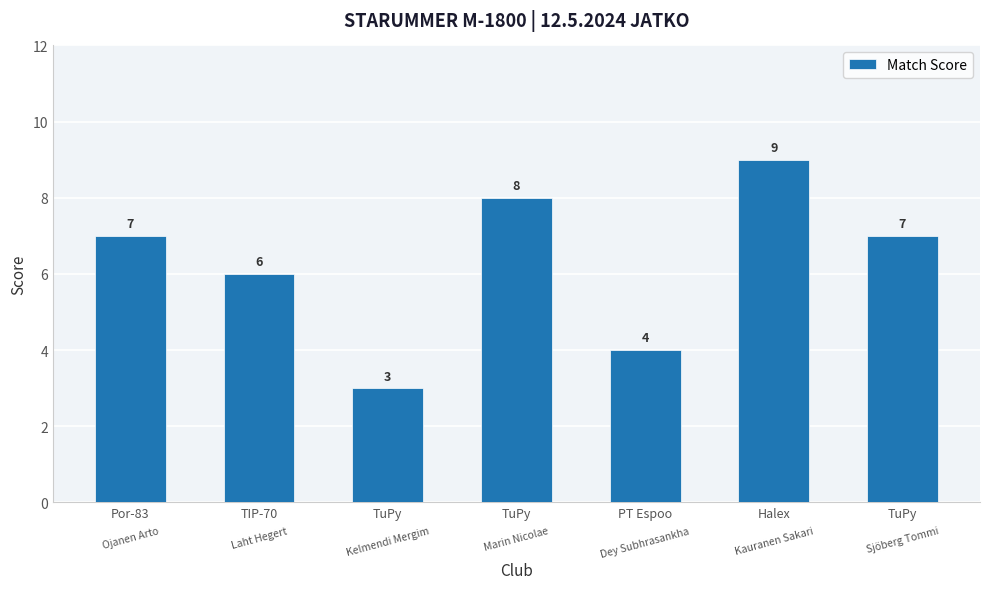

How many data points does each series have?

7